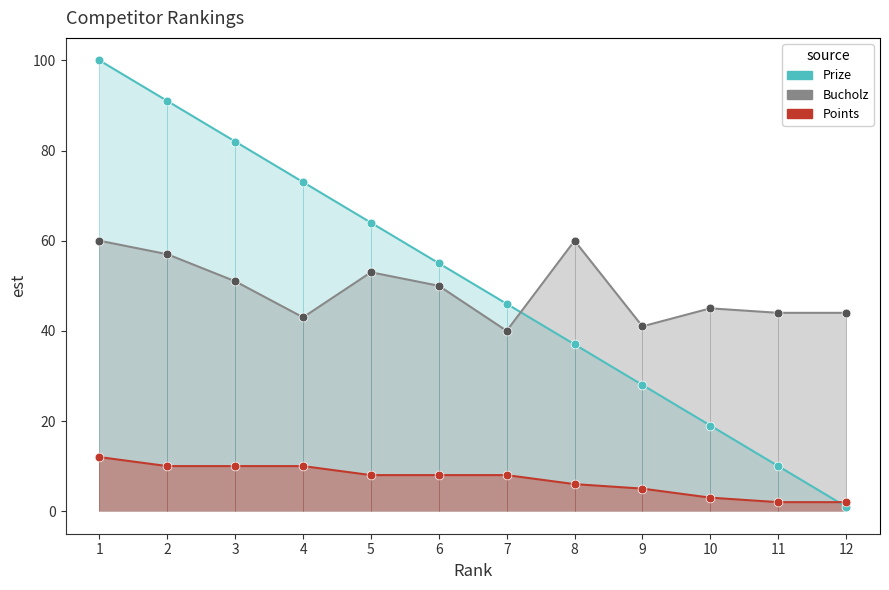

What are all the series names shown in the legend?

Prize, Bucholz, Points